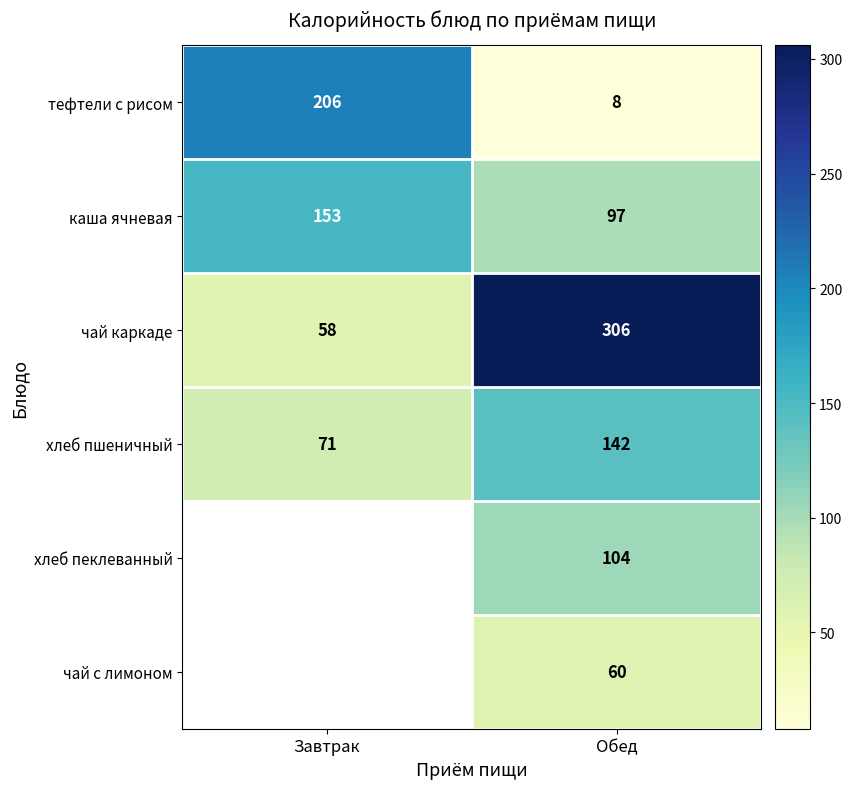

Which label corresponds to the smallest value in the chart?

Обед